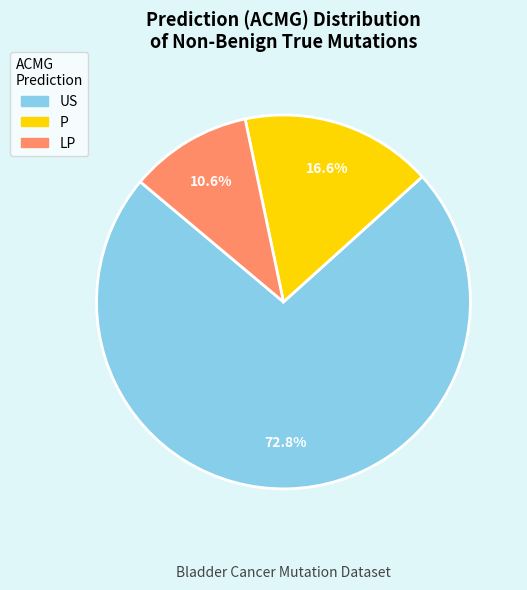

To the nearest percent, what is the combined percentage of US and LP?

83%